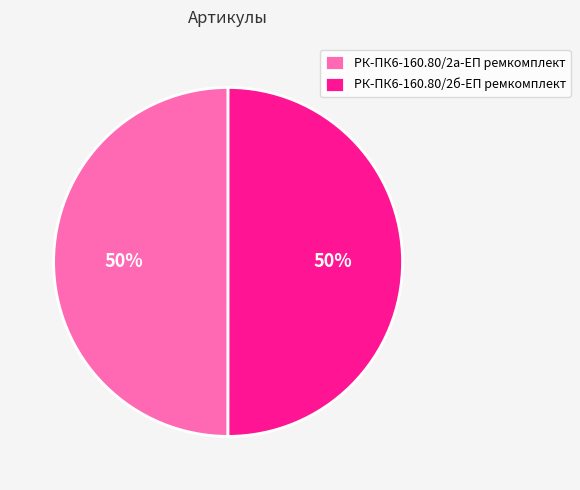

How many slices are in this pie chart?

2